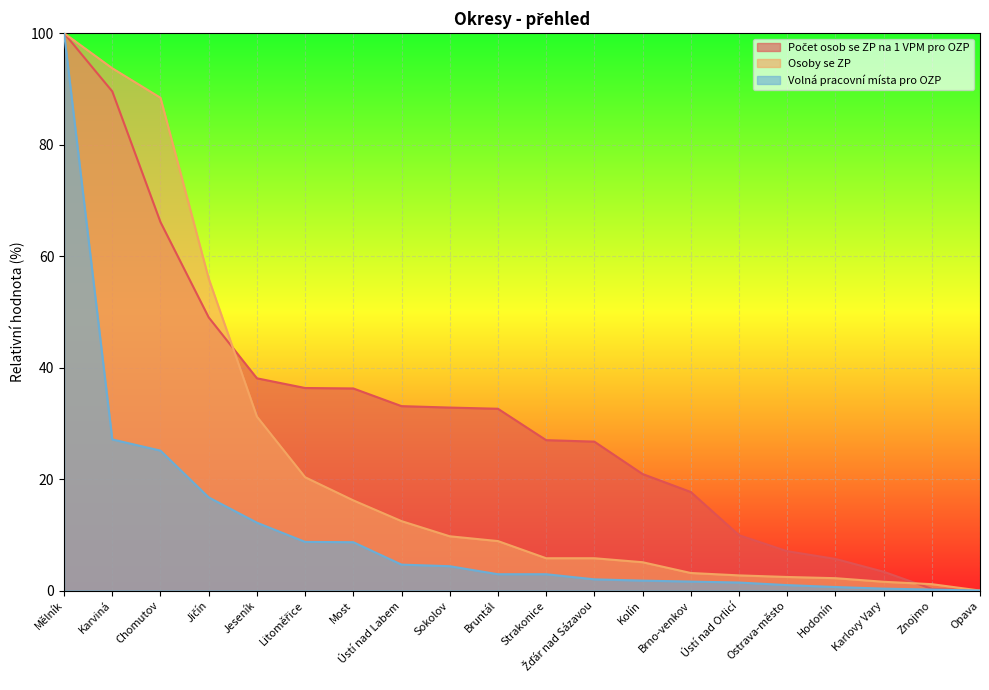

True or false: Volná pracovní místa pro OZP and Osoby se ZP intersect in this chart.

False